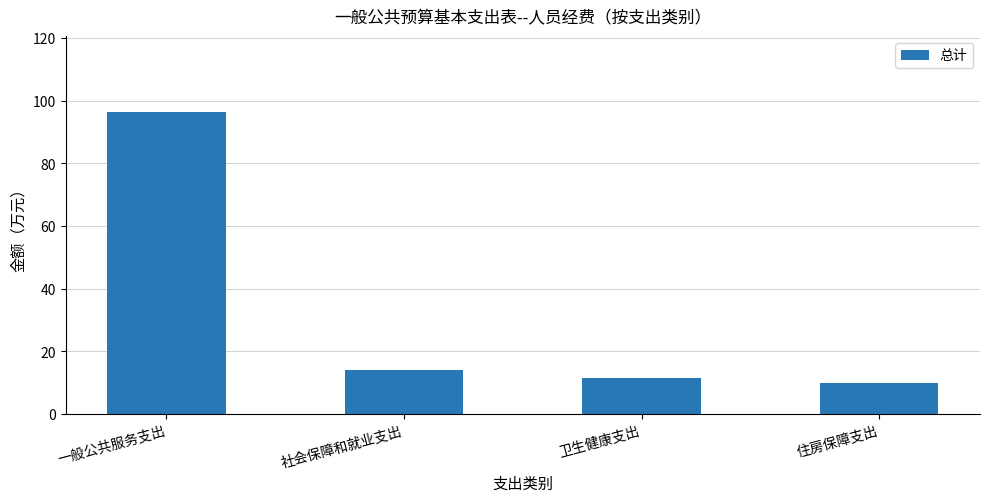

What is the label of the 3rd bar from the left?

卫生健康支出